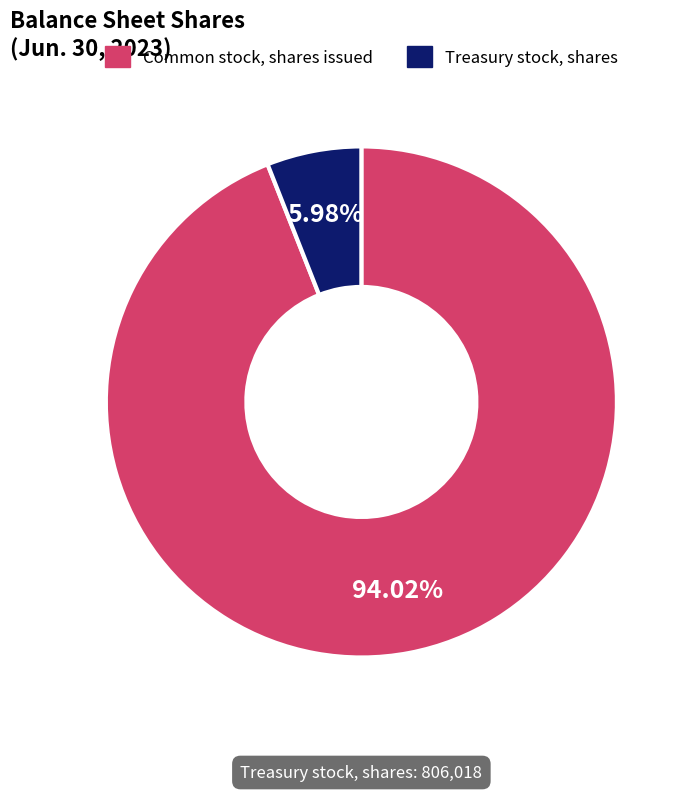

Is it true that Treasury stock, shares is 1% of the pie?

False